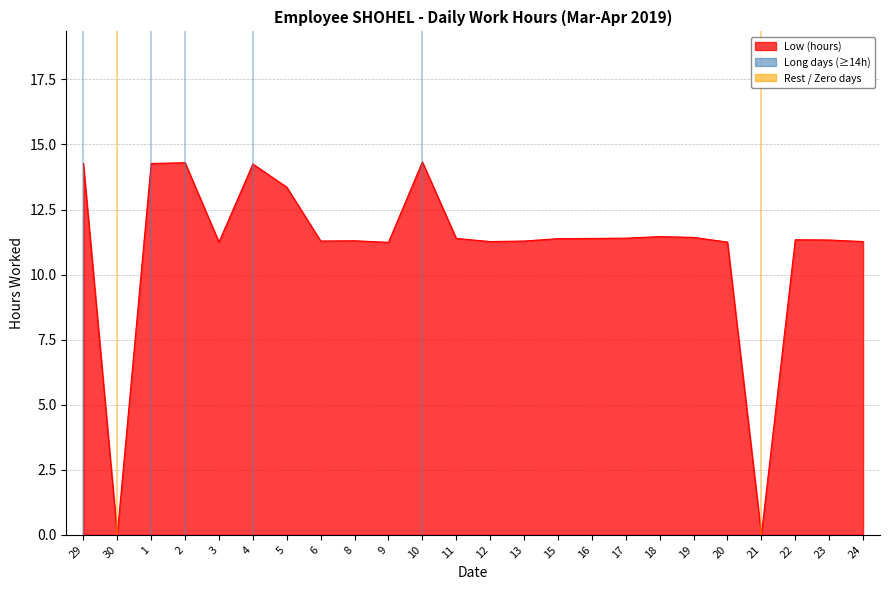

Where does the data first go above 11?

29